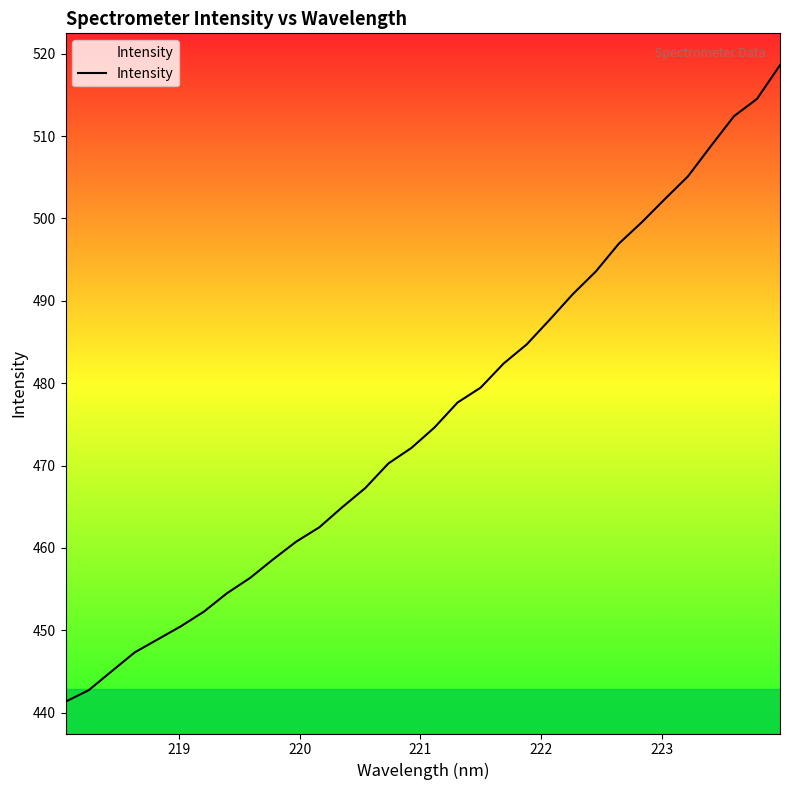

What is the maximum value shown in the chart?

518.6